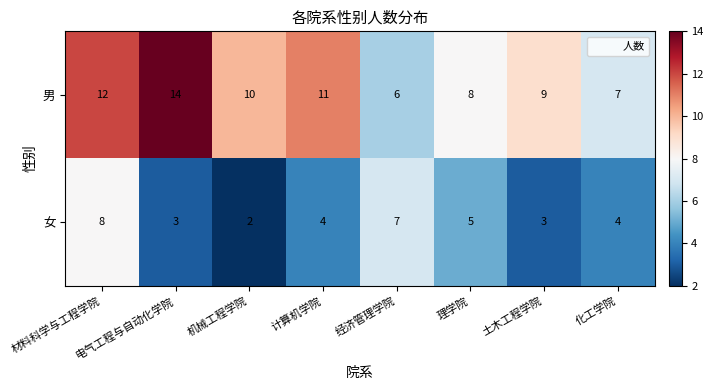

What is the total value across all series at 土木工程学院?

12